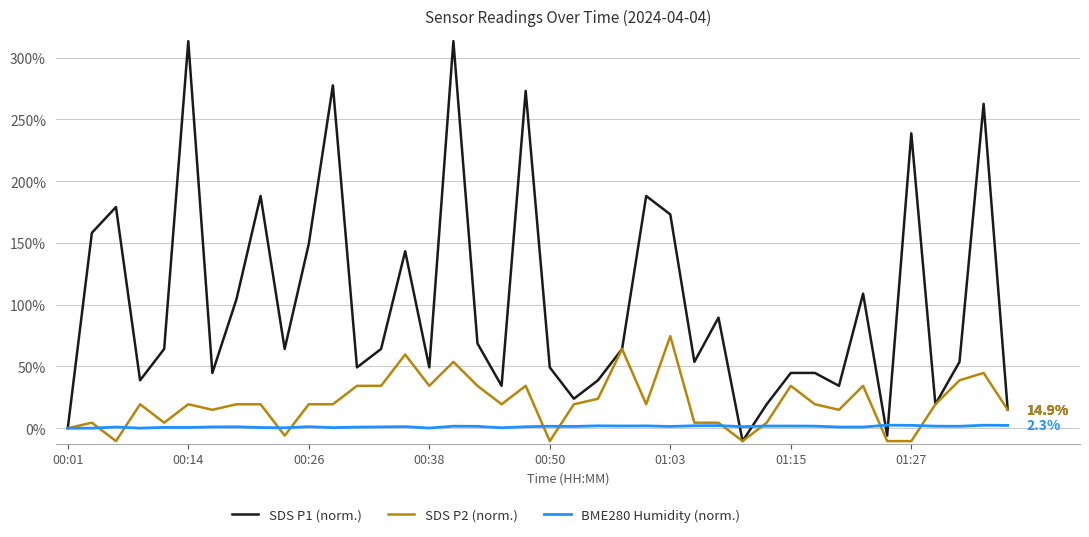

Which series has the largest total across all categories?

SDS P1 (norm.)